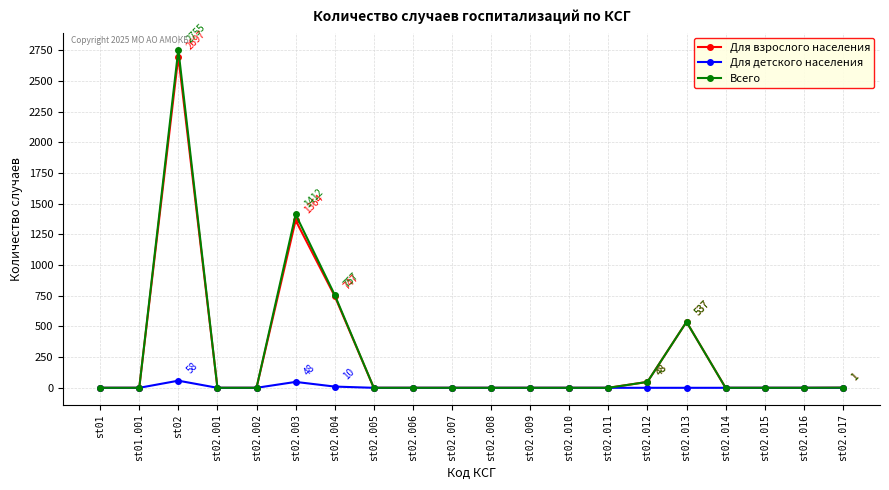

What is the label of the 20th point from the right?

st01